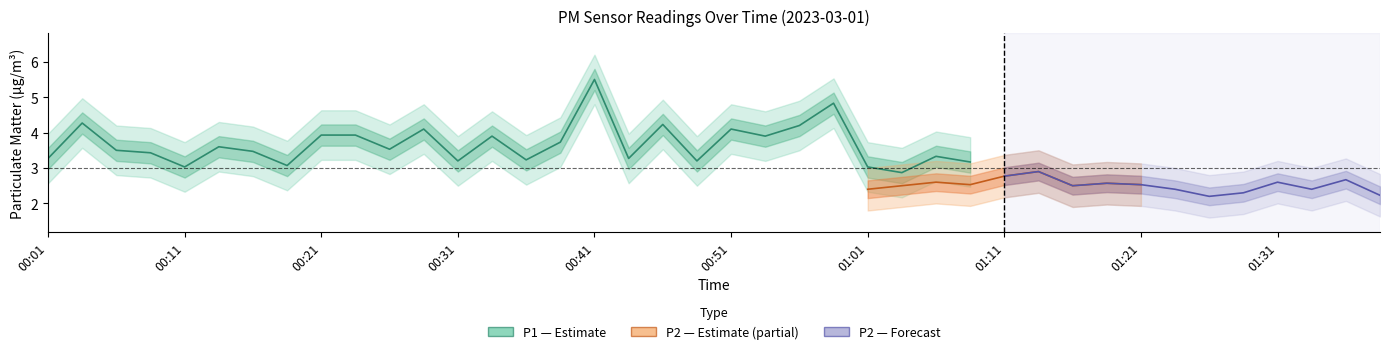

True or false: P2 has more than 0 points higher than both neighbors.

True